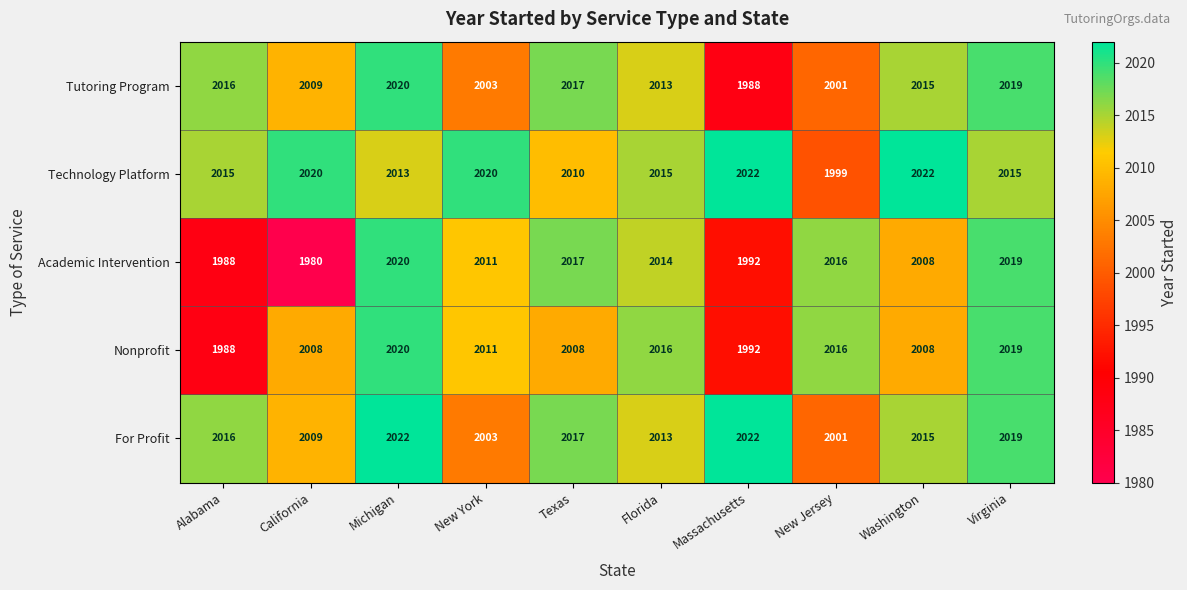

The value of For Profit at Massachusetts is 2022. True or false?

True